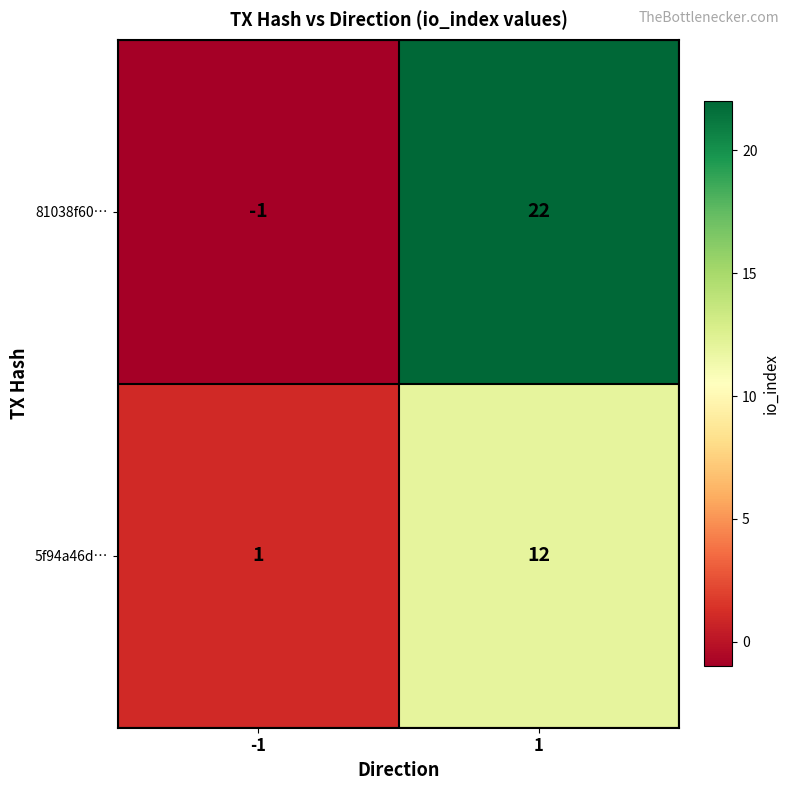

Rank the series by their average value, from lowest to highest.

5f94a46d…, 81038f60…